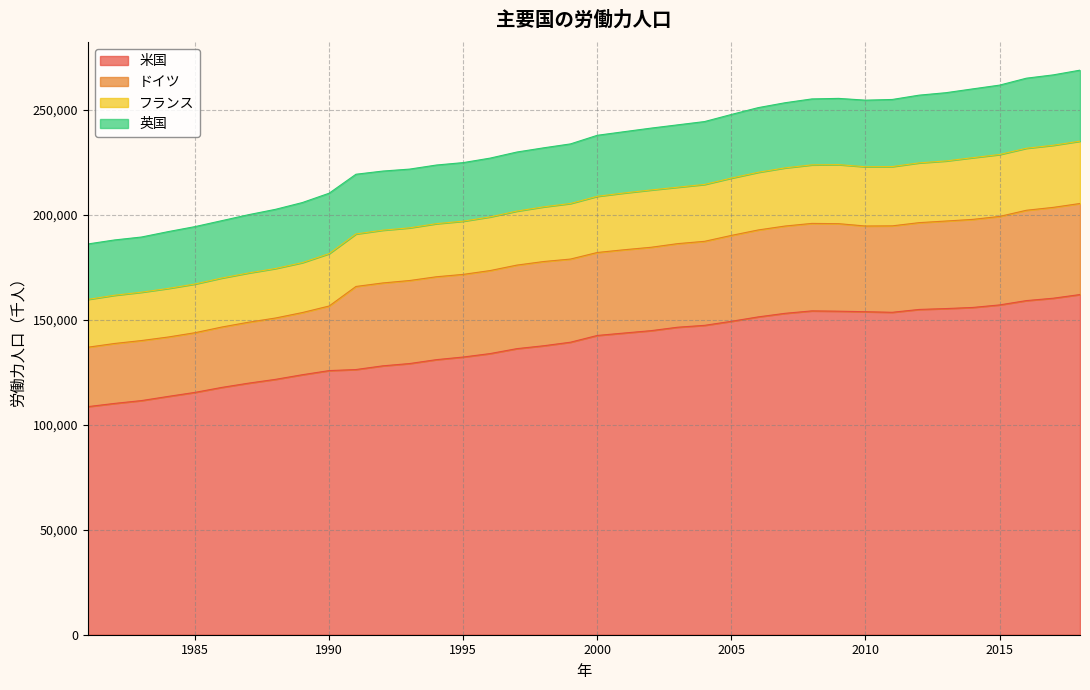

The 米国 series shows 121669 at 1988. True or false?

True